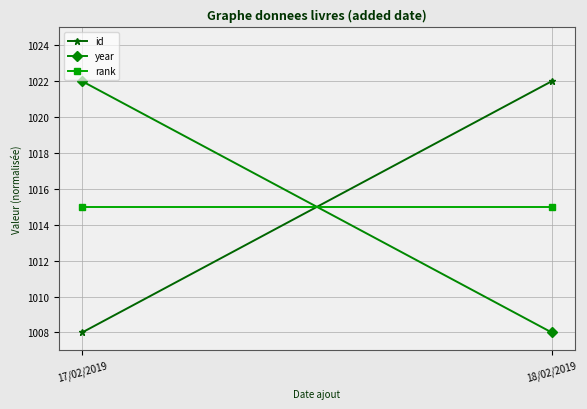

What is the total value across all series at 18/02/2019?

3045